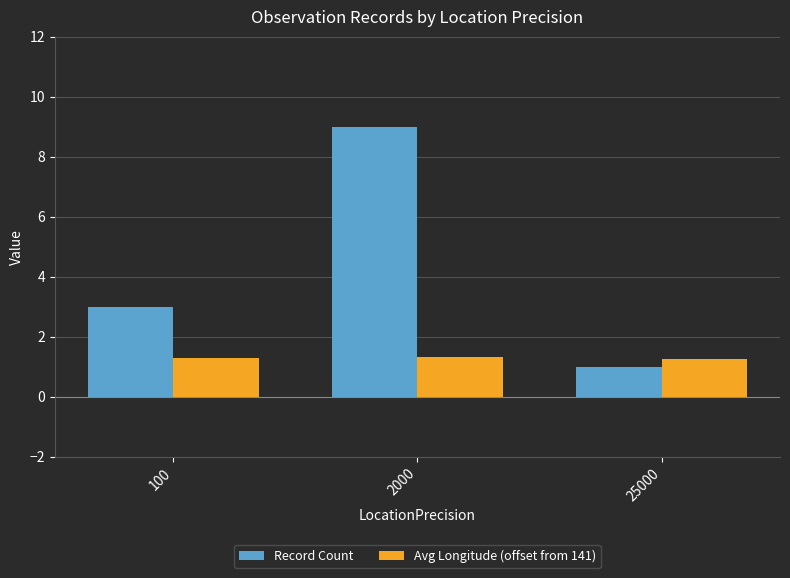

What is the maximum value for Avg Longitude (offset from 141)?

1.3